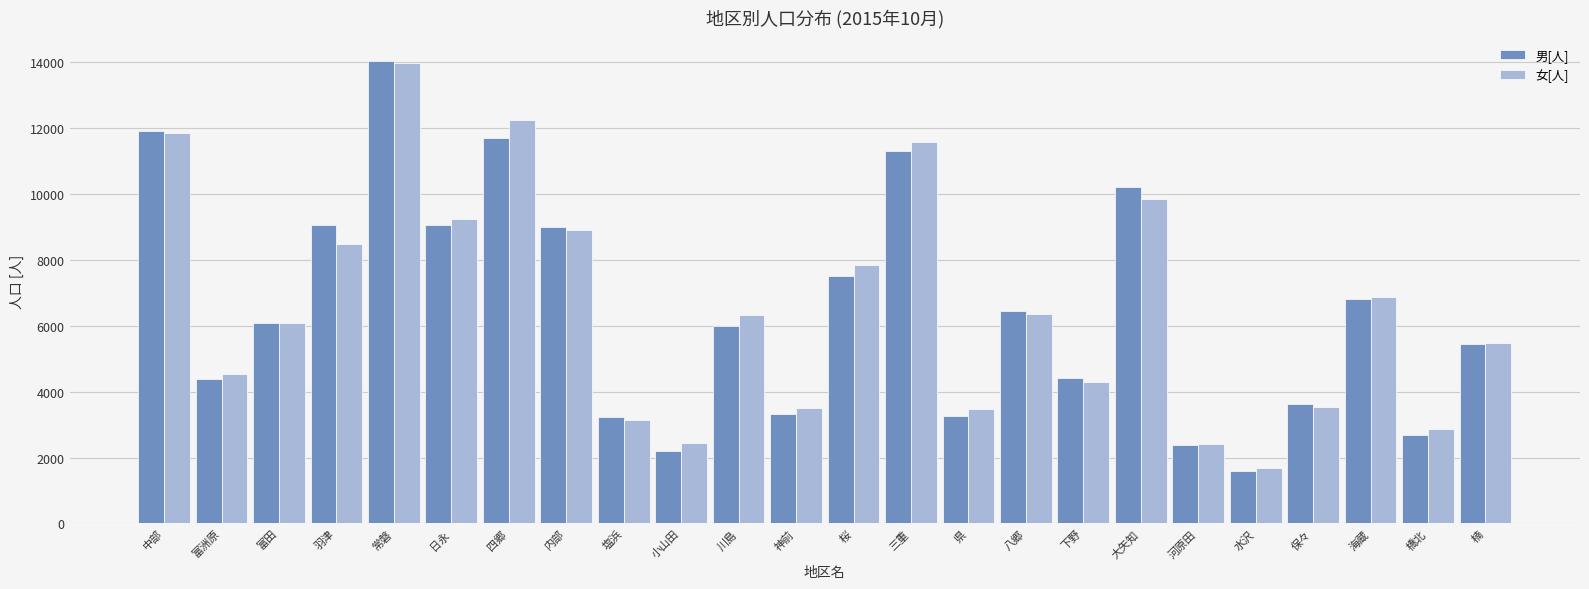

At which label does 女[人] first exceed 6313?

中部